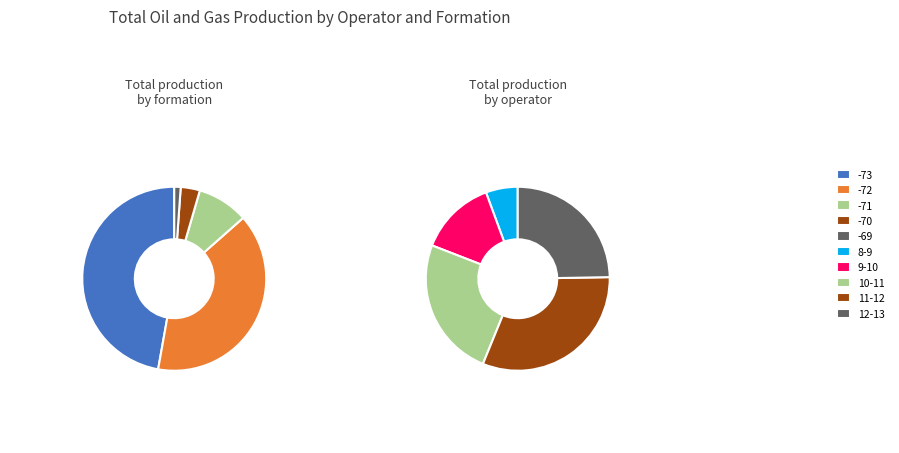

How many segments does this pie chart have?

5